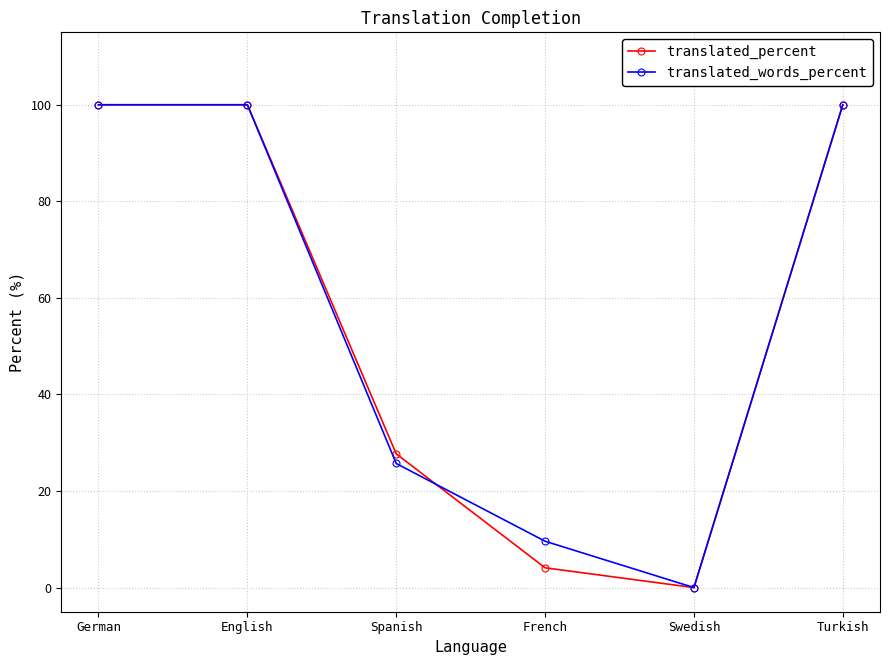

What is the sum of all translated_percent values?

331.8